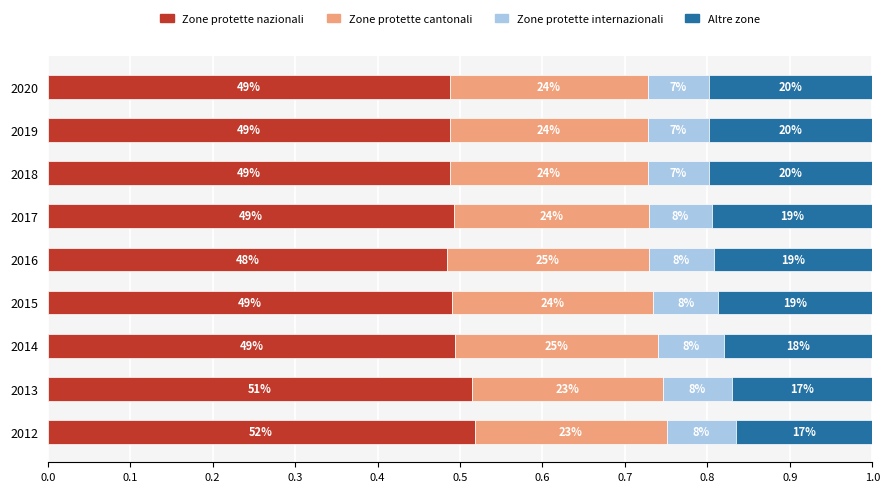

What are all the series names shown in the legend?

Zone protette nazionali, Zone protette cantonali, Zone protette internazionali, Altre zone